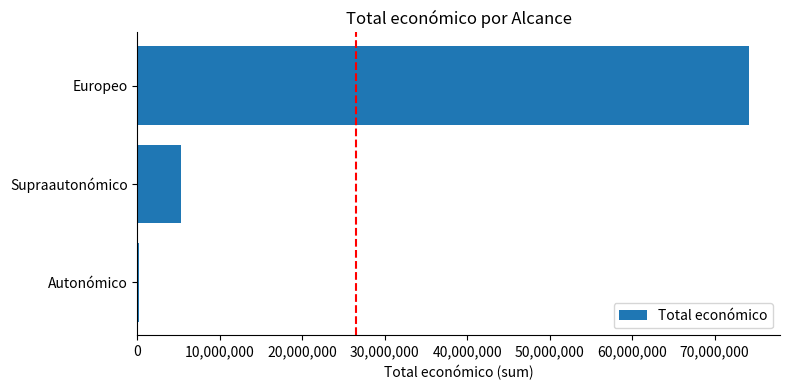

The chart shows a value of 121431484 at Europeo. True or false?

False